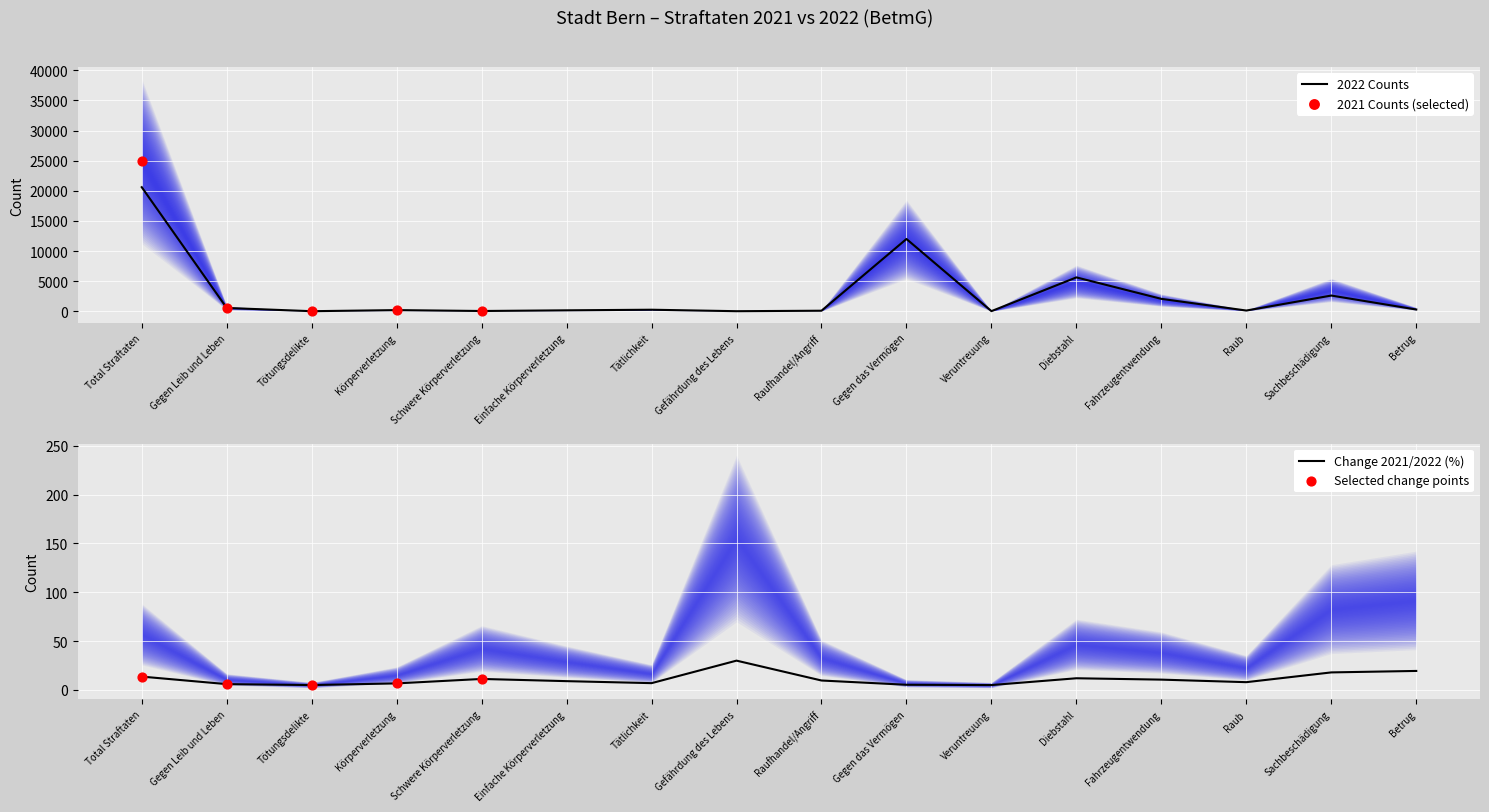

What is the change in value from Tötungsdelikte to Körperverletzung?

+181